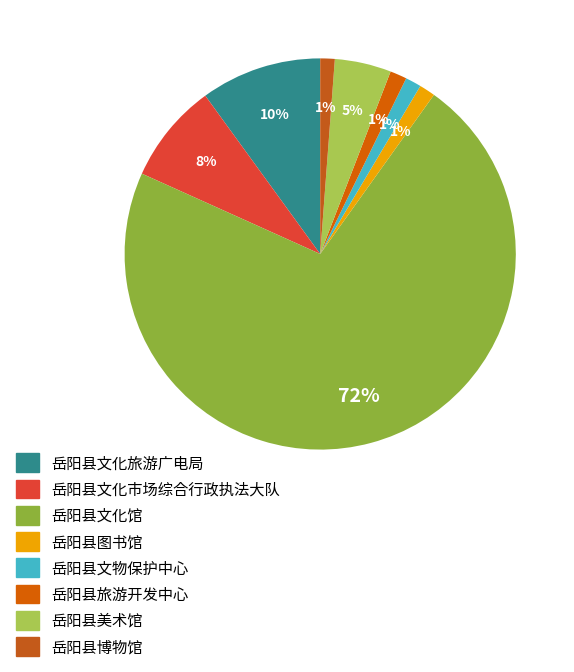

To the nearest percent, what is the average slice percentage?

13%